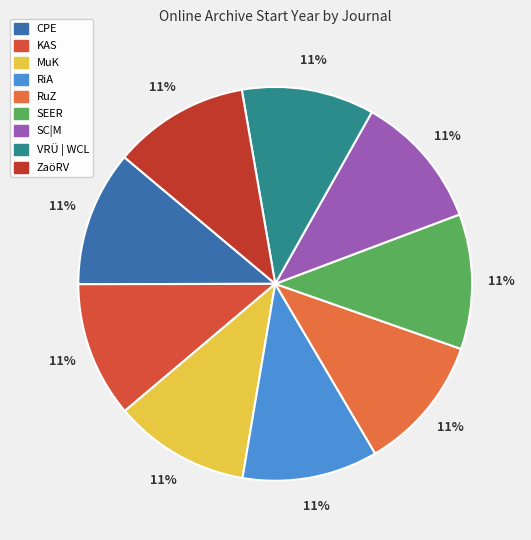

The ZaöRV slice represents 1% of the pie. True or false?

False